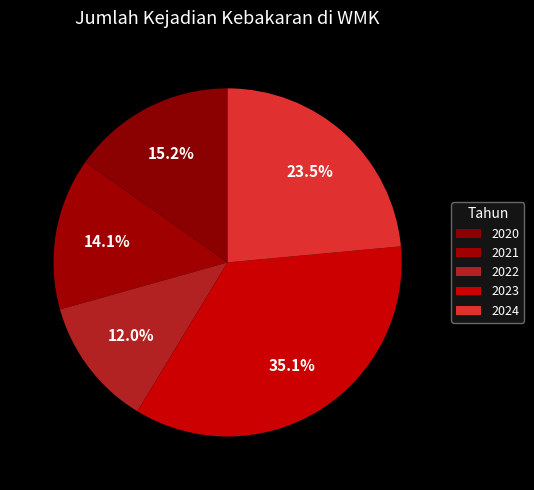

Count the number of slices in the pie.

5